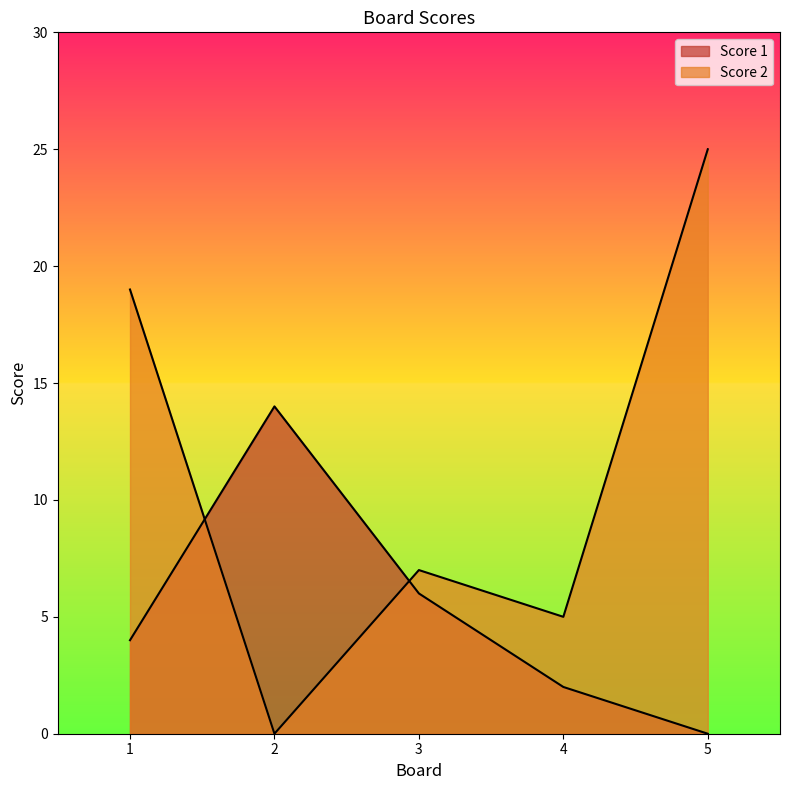

Does the chart display data point markers on the line(s)?

No